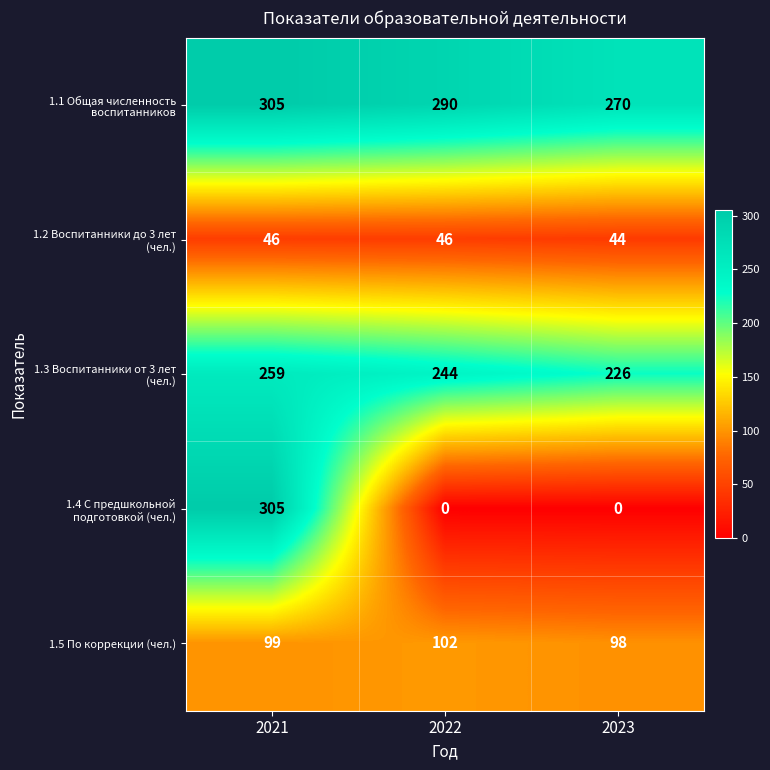

True or false: 1.5 По коррекции (чел.) has a value of 156 at 2023.

False